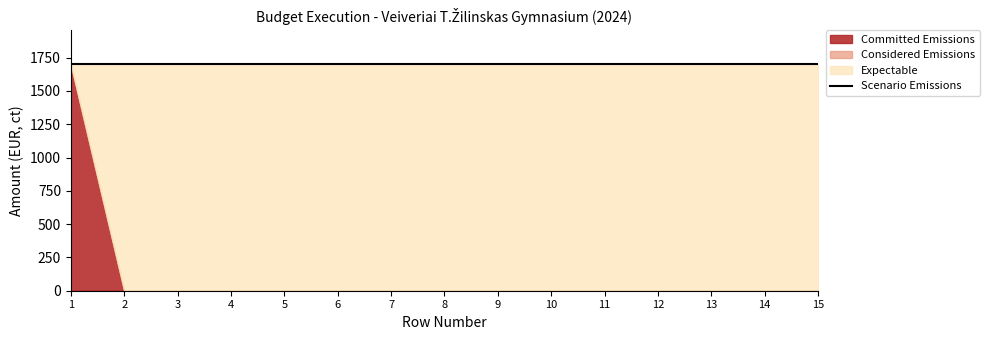

What is the total value across all series at 13?

3400